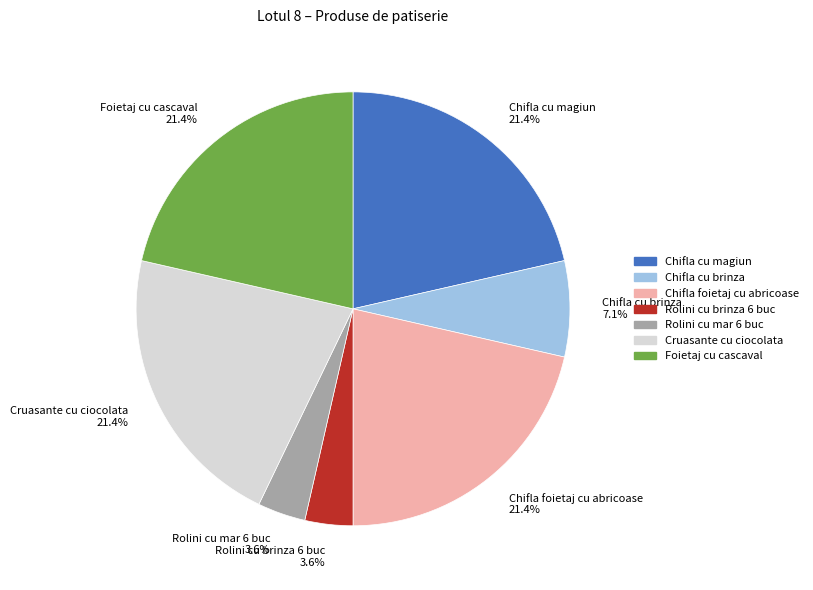

What percentage do Rolini cu brinza 6 buc and Foietaj cu cascaval together represent?

25.0%